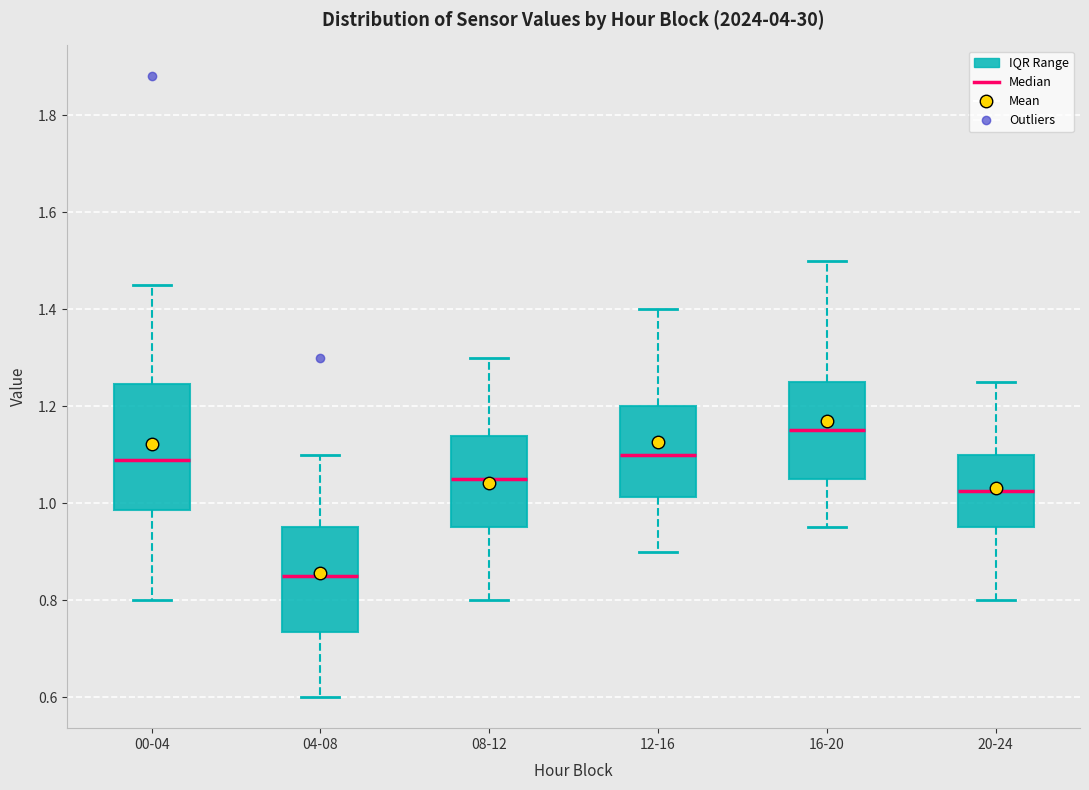

Reading left to right, read every box against the y-axis: the position of its median line, the range the box covers, and the ends of its whiskers. The values are not printed on the chart, so give them approximately, as read against the axis.

00-04: median 1.10, box 0.98 to 1.24, whiskers 0.80 to 1.46
04-08: median 0.86, box 0.74 to 0.96, whiskers 0.60 to 1.10
08-12: median 1.06, box 0.96 to 1.14, whiskers 0.80 to 1.30
12-16: median 1.10, box 1.02 to 1.20, whiskers 0.90 to 1.40
16-20: median 1.16, box 1.06 to 1.26, whiskers 0.96 to 1.50
20-24: median 1.02, box 0.96 to 1.10, whiskers 0.80 to 1.26